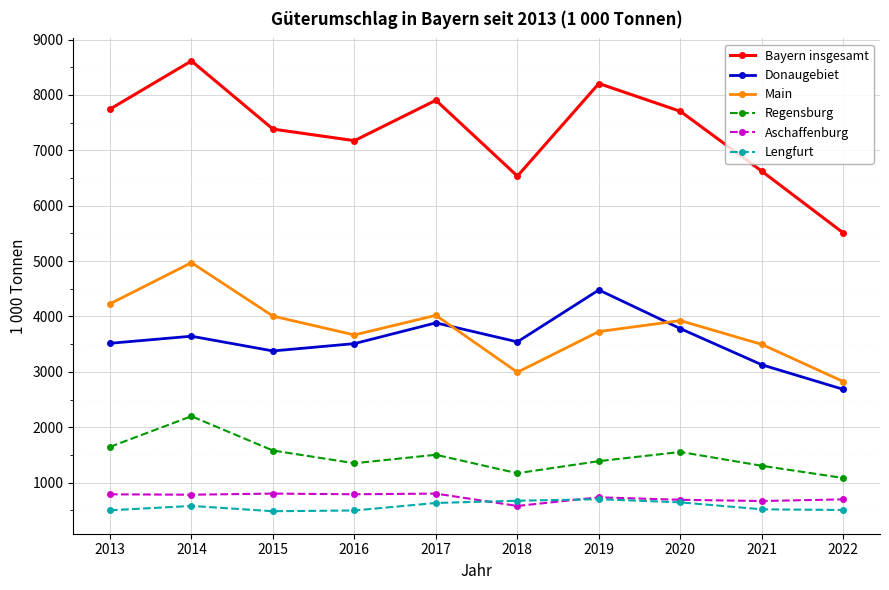

What is the difference between the maximum and minimum values in the Aschaffenburg series?

223